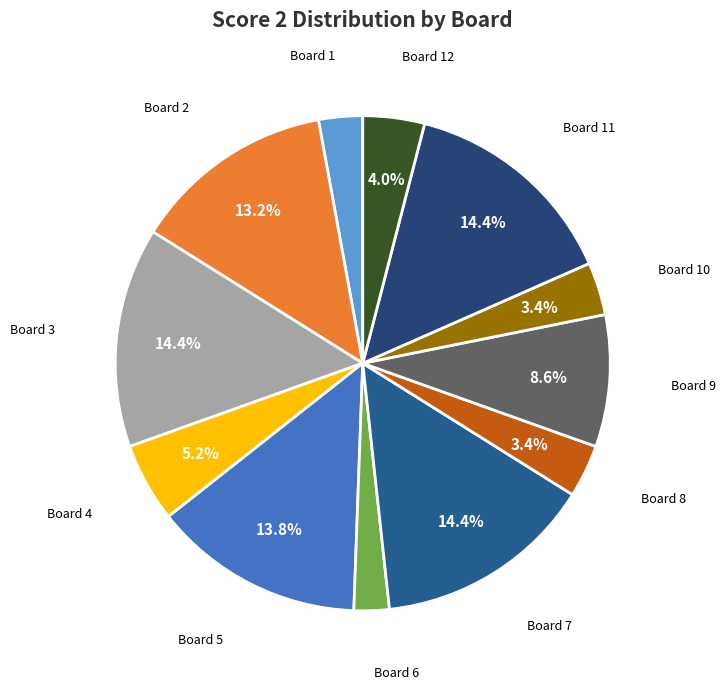

How many segments does this pie chart have?

12